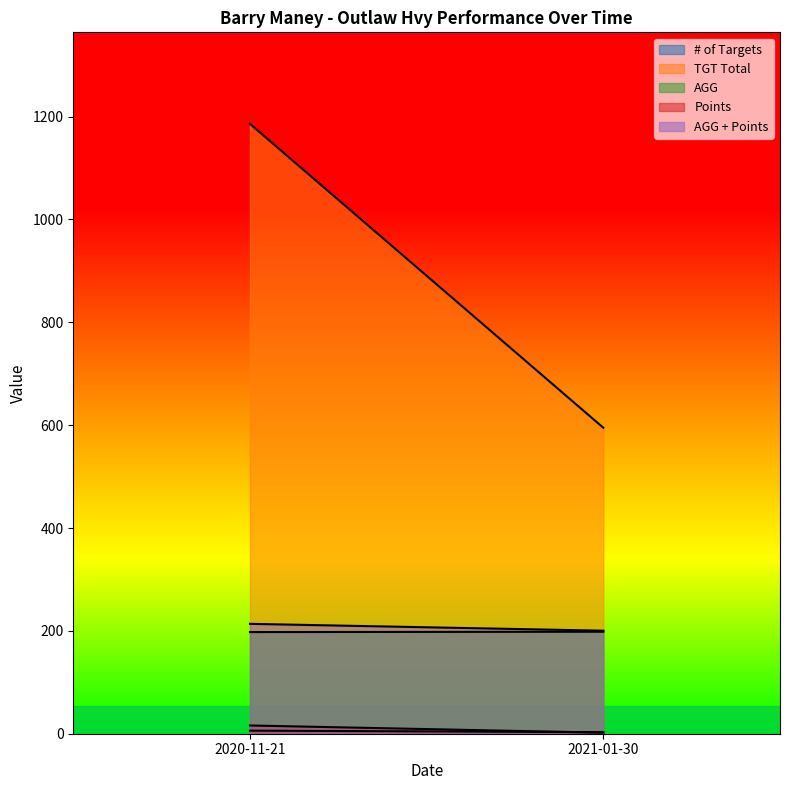

Reading left to right, list all the values displayed in this chart.

# of Targets: 6.0	3.0
TGT Total: 1186.0	595.0
AGG: 197.7	198.3
Points: 16.0	2.0
AGG + Points: 213.7	200.3